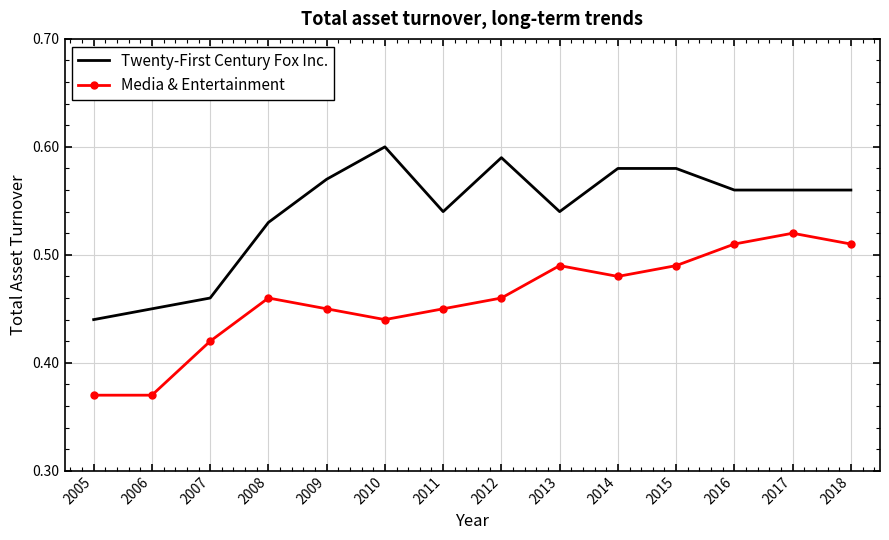

Is it true that Twenty-First Century Fox Inc. equals 0.4 at 2013?

False